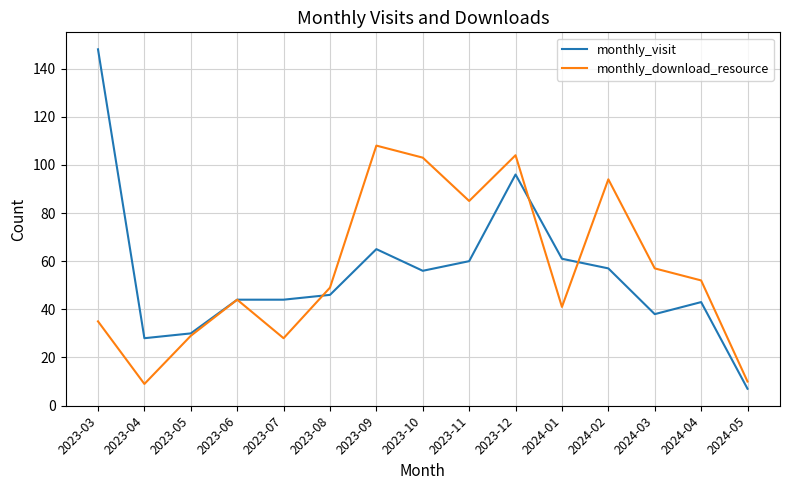

List the series in order of their peak value, lowest first.

monthly_download_resource, monthly_visit